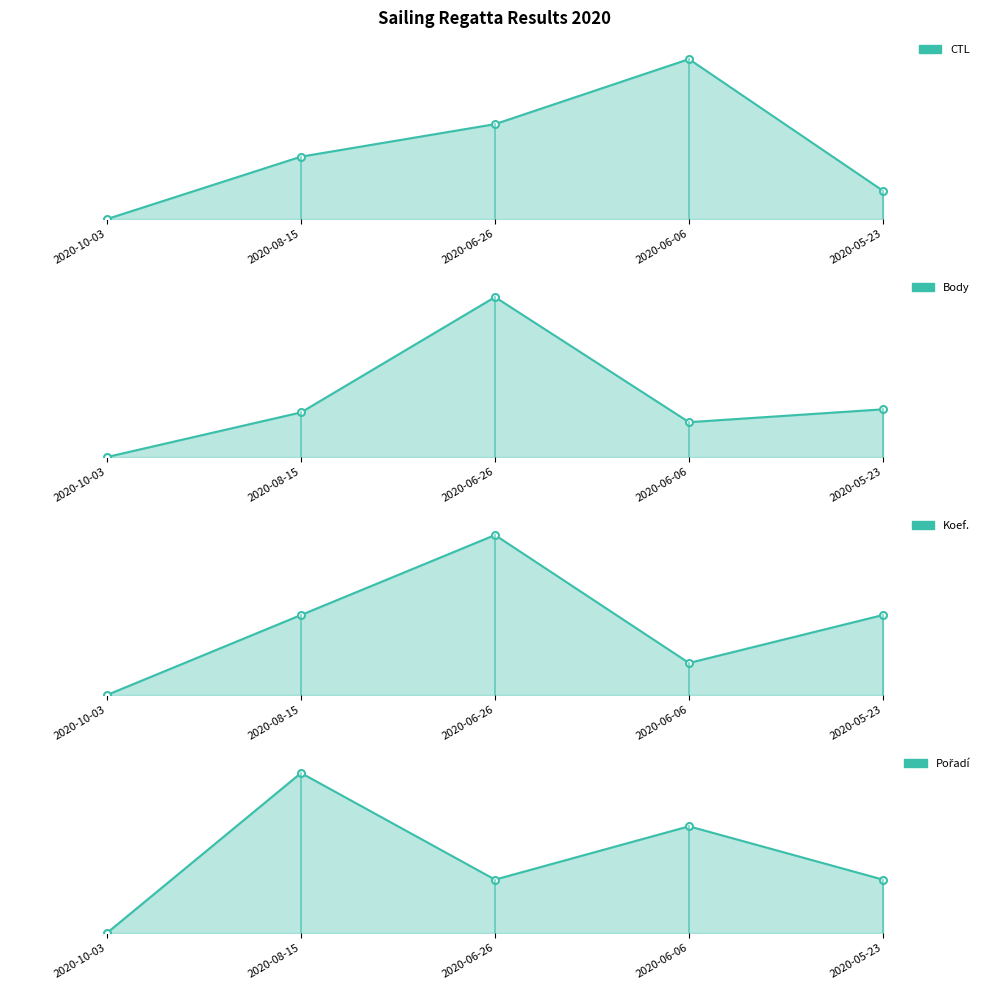

Where is the first local maximum for Pořadí?

2020-08-15